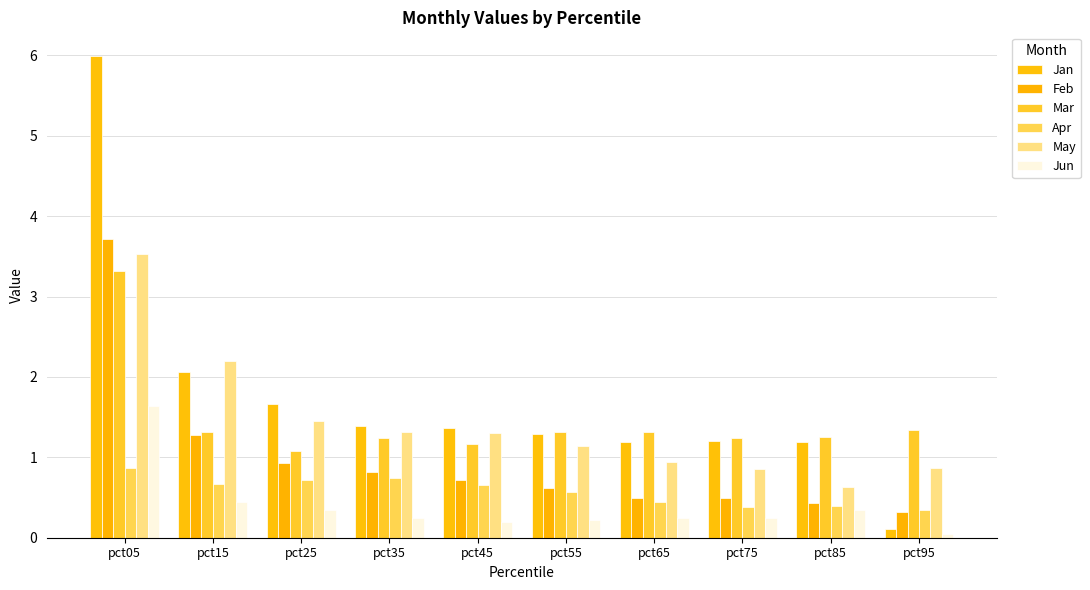

Reading left to right, list all the values displayed in this chart.

Jan: 6.0	2.1	1.7	1.4	1.4	1.3	1.2	1.2	1.2	0.1
Feb: 3.7	1.3	0.9	0.8	0.7	0.6	0.5	0.5	0.4	0.3
Mar: 3.3	1.3	1.1	1.2	1.2	1.3	1.3	1.2	1.3	1.3
Apr: 0.9	0.7	0.7	0.7	0.7	0.6	0.4	0.4	0.4	0.3
May: 3.5	2.2	1.5	1.3	1.3	1.1	0.9	0.9	0.6	0.9
Jun: 1.6	0.4	0.3	0.2	0.2	0.2	0.2	0.2	0.3	0.0